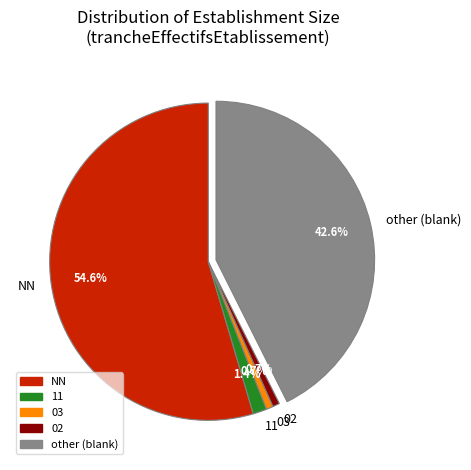

Between NN and 03, which is larger?

NN